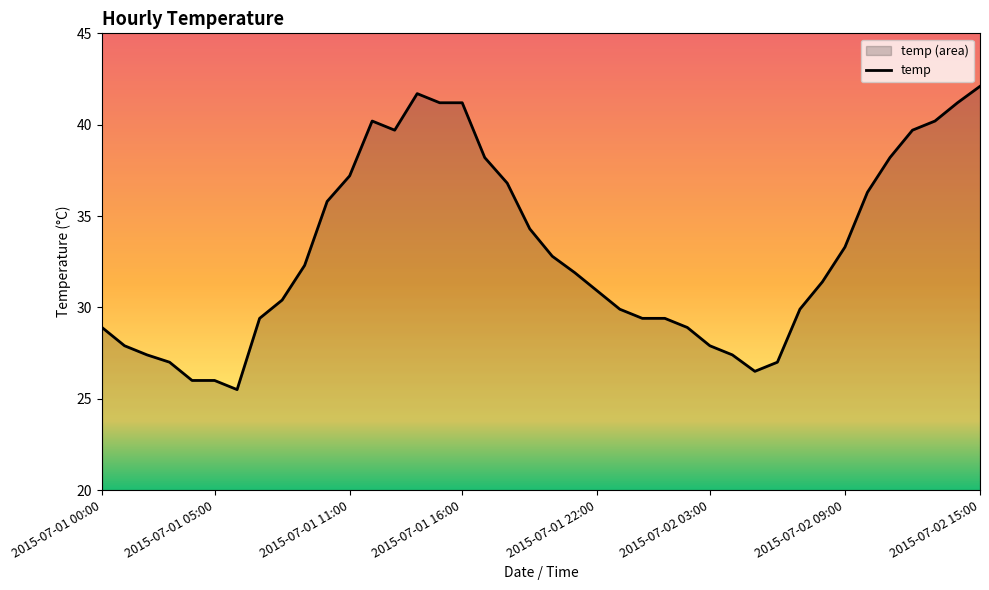

True or false: the data shows 31.9 at 21.

True